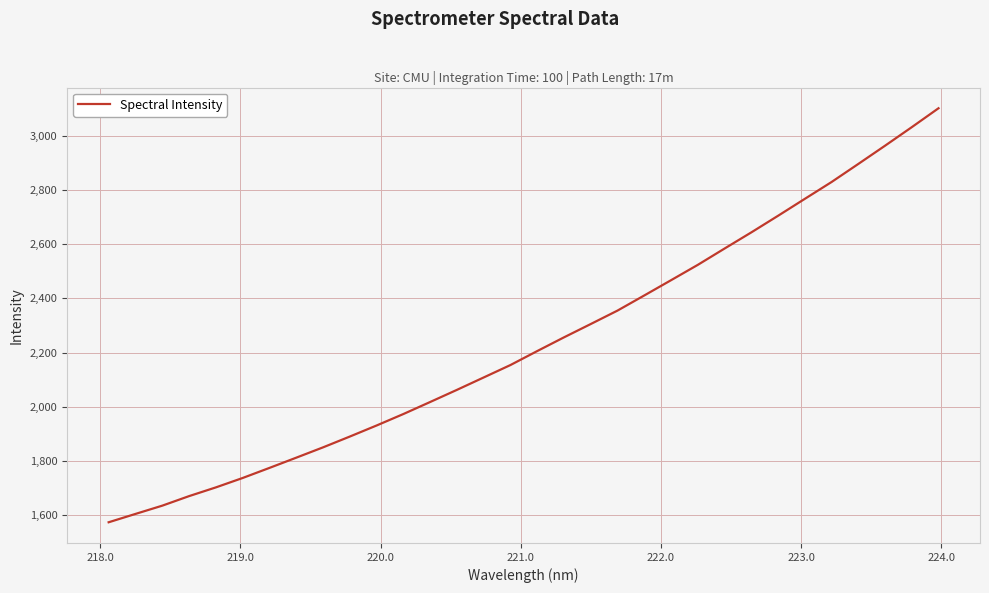

What is the greatest value displayed?

3101.7